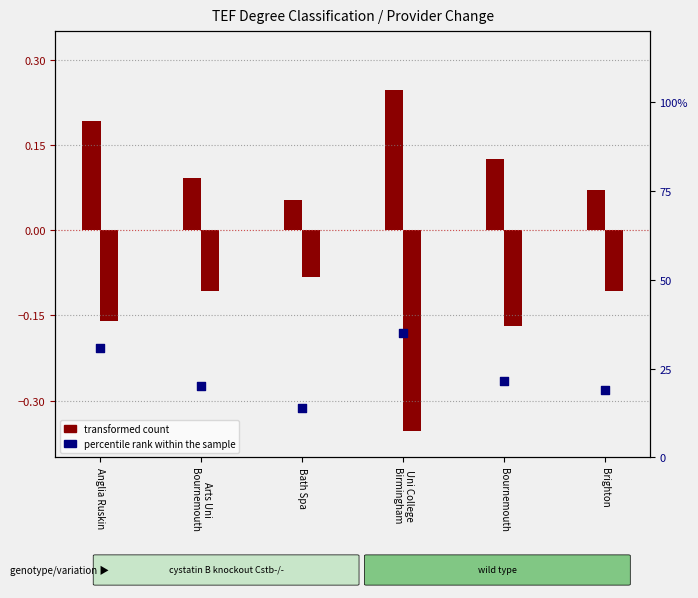

Which has a higher value, Uni College
Birmingham or Bournemouth?

Uni College
Birmingham